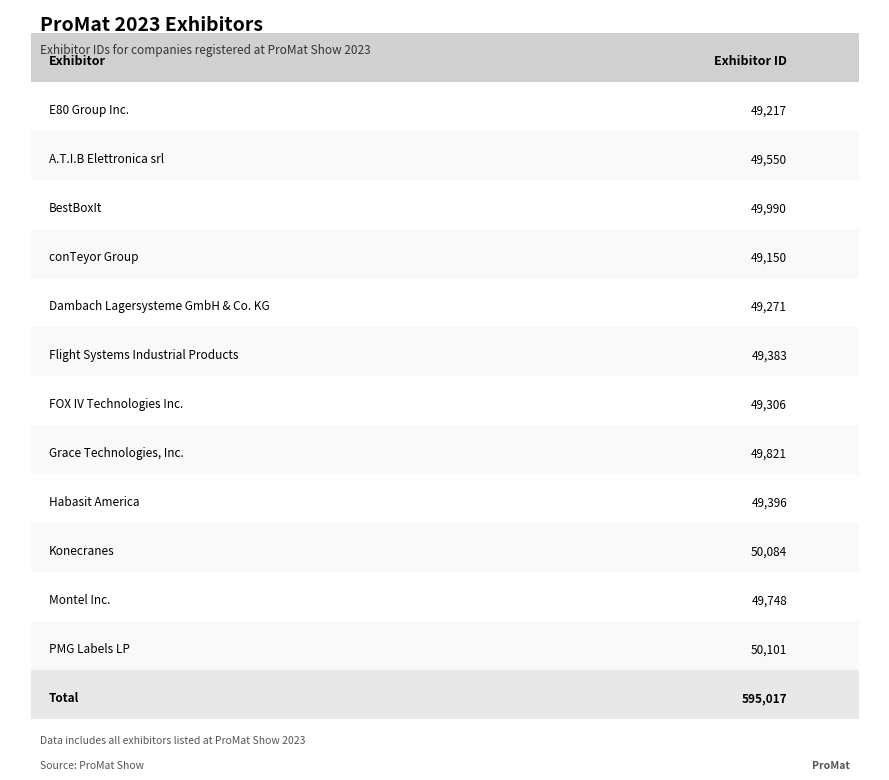

What is the maximum value shown in the chart?

50101